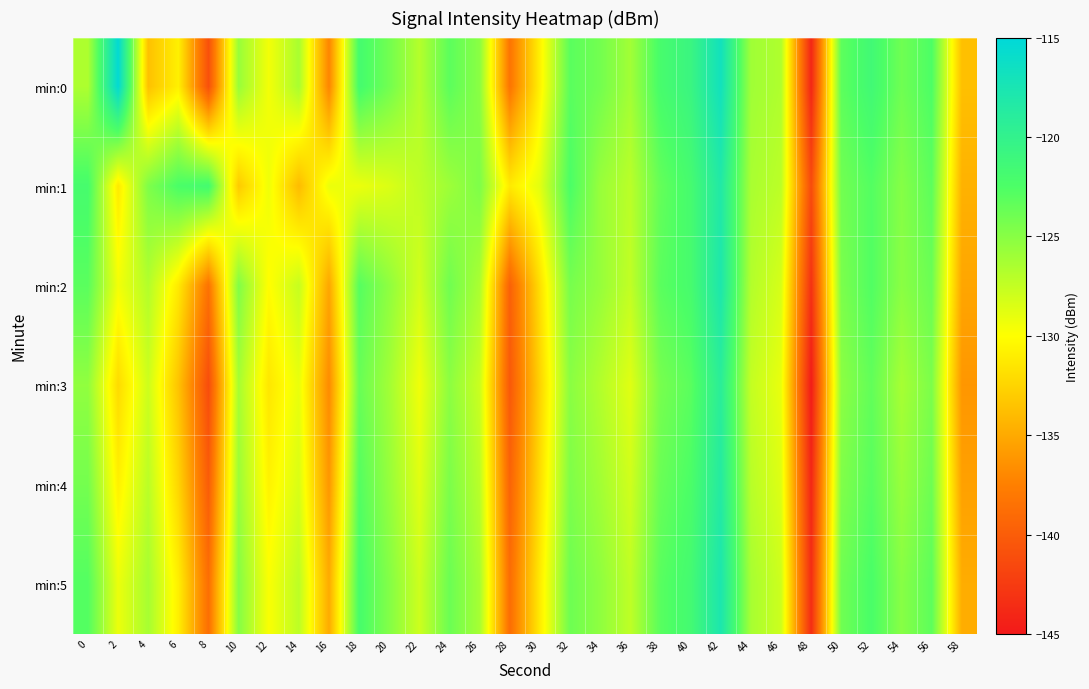

Which category has the lowest value across all series?

48